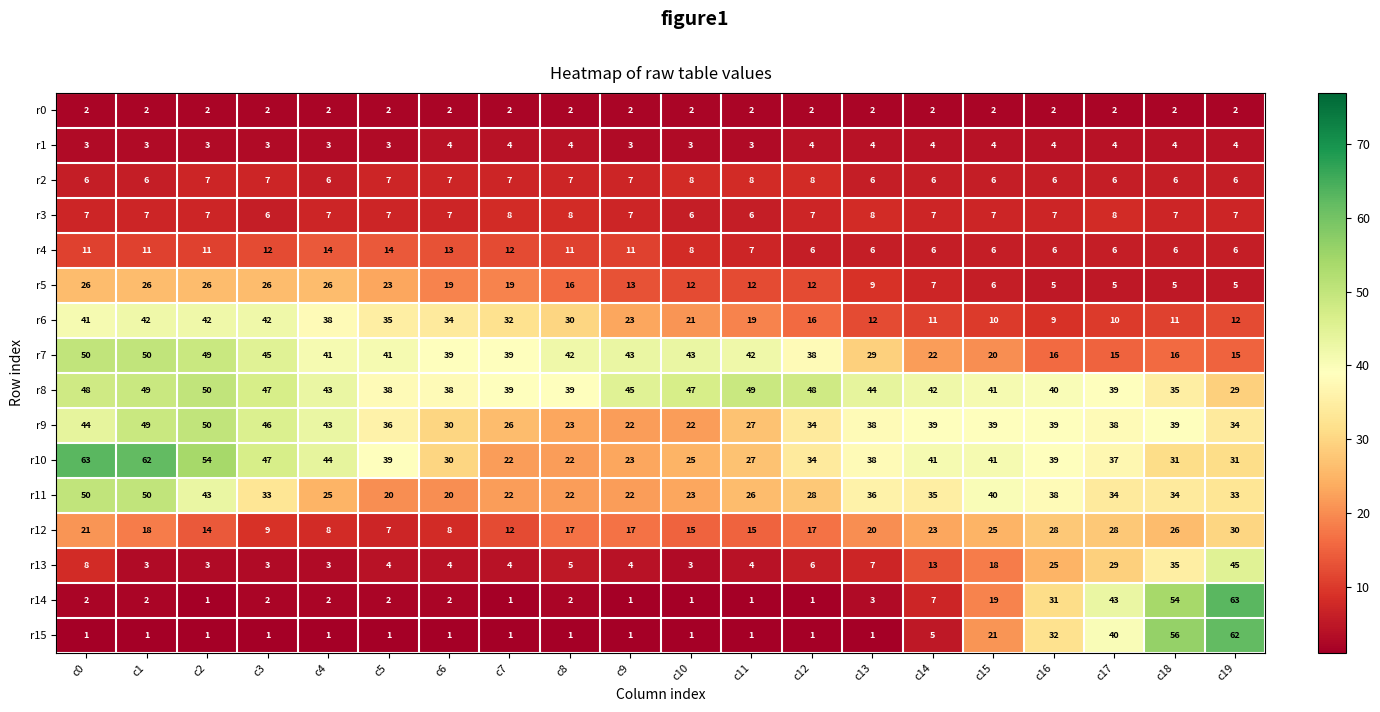

What is the total value across all series at c3?

331